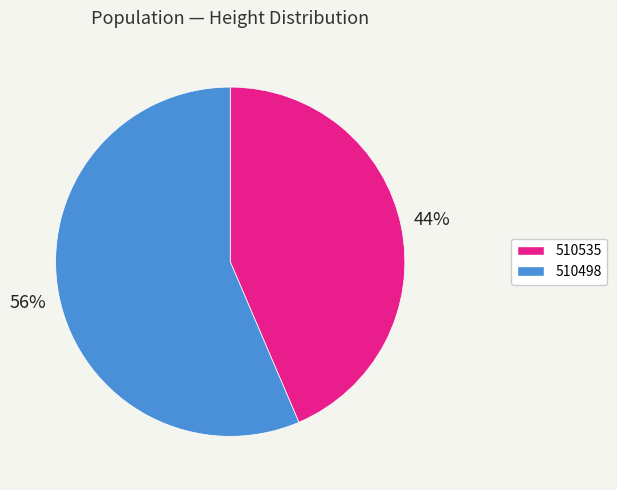

To the nearest percent, what is the combined percentage of 510498 and 510535?

100%